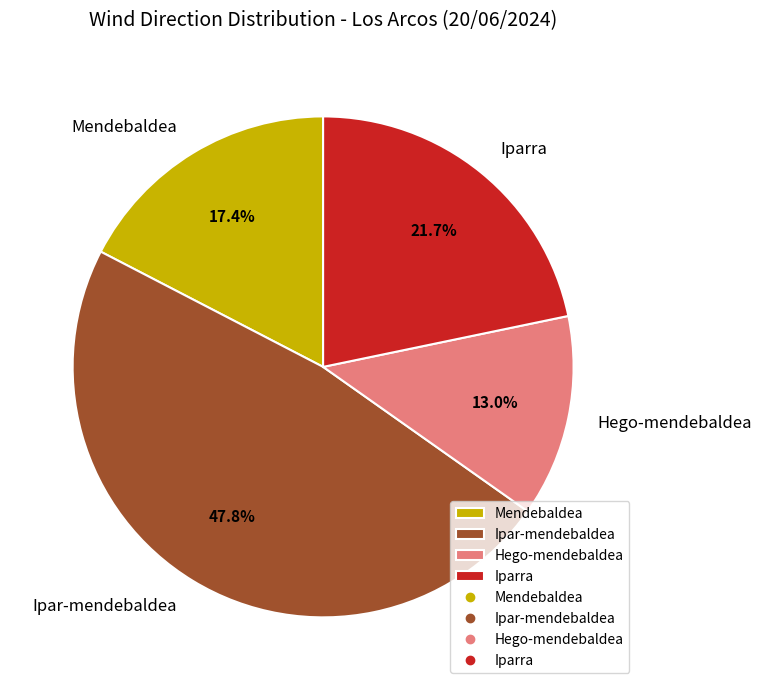

Combined, what portion of the pie is Iparra and Ipar-mendebaldea?

69.6%